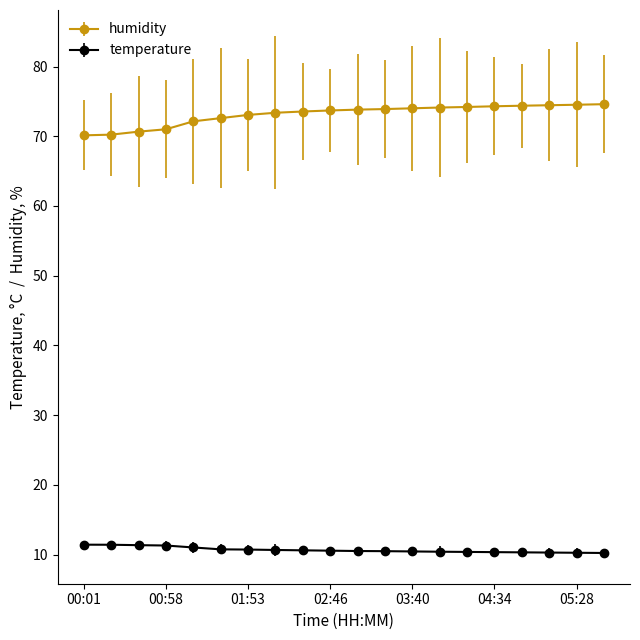

What is the highest value of the humidity series?

74.6